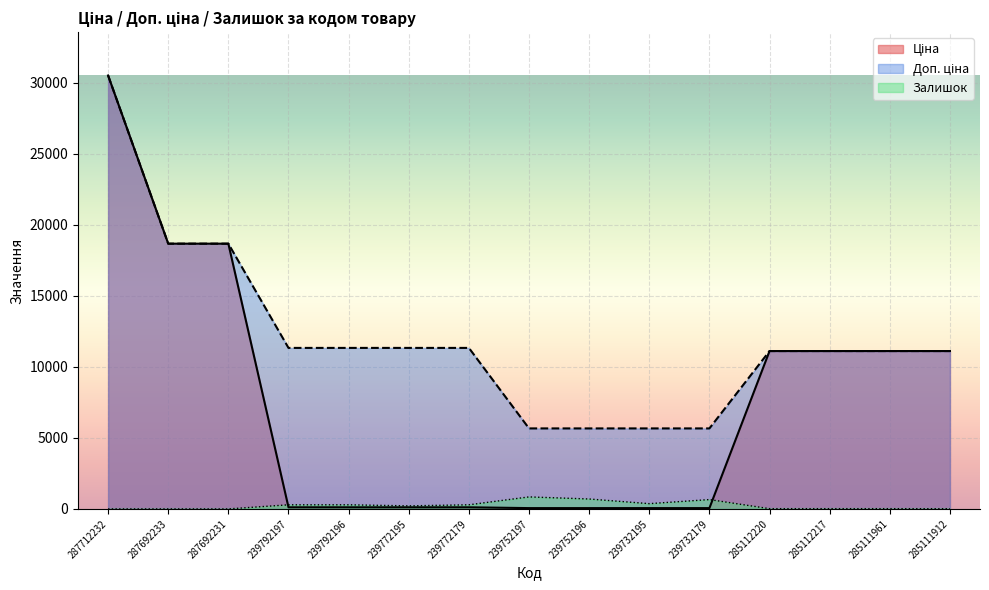

At which category is the sum across all series the highest?

287712232